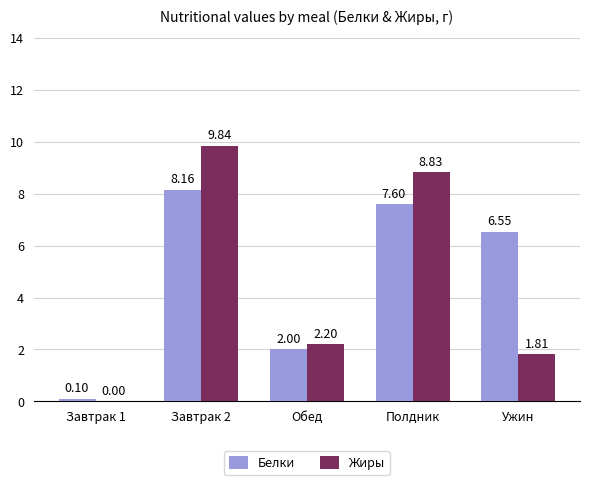

How many groups of bars are there?

5